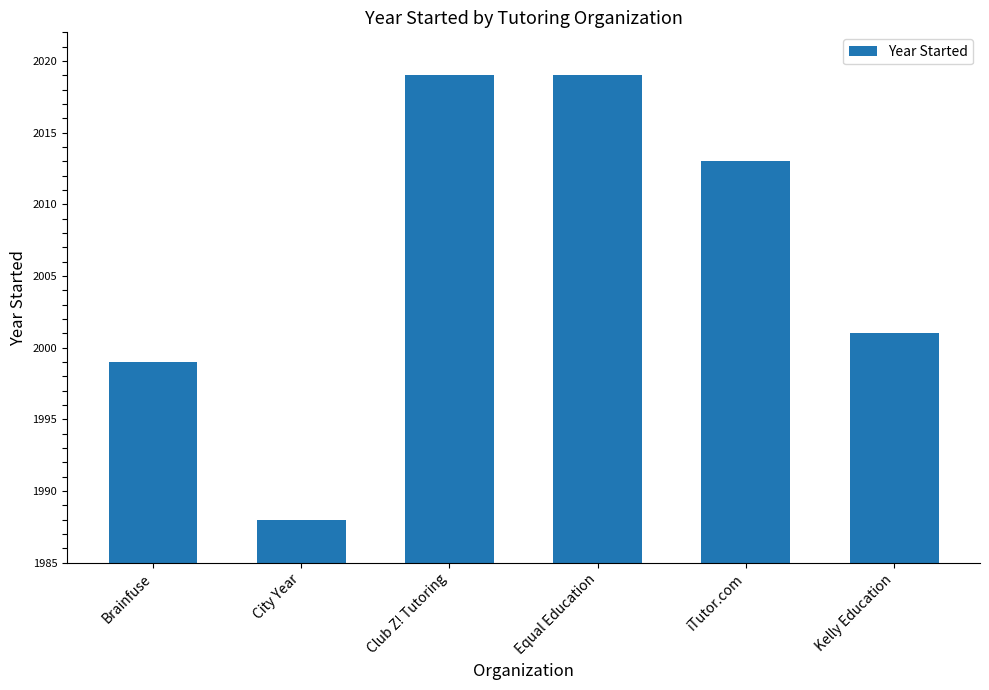

Reading left to right, transcribe all the data shown in this chart.

1999	1988	2019	2019	2013	2001